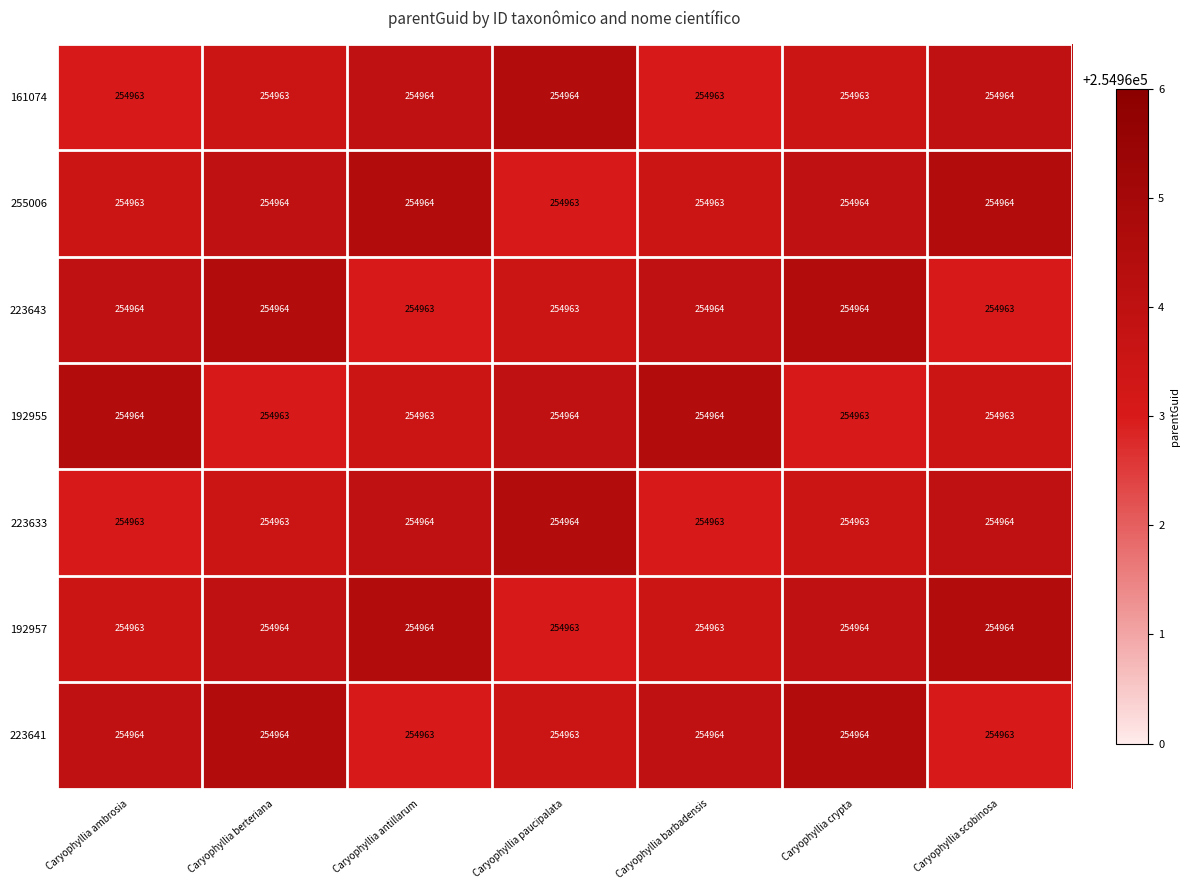

What is the greatest value displayed?

254964